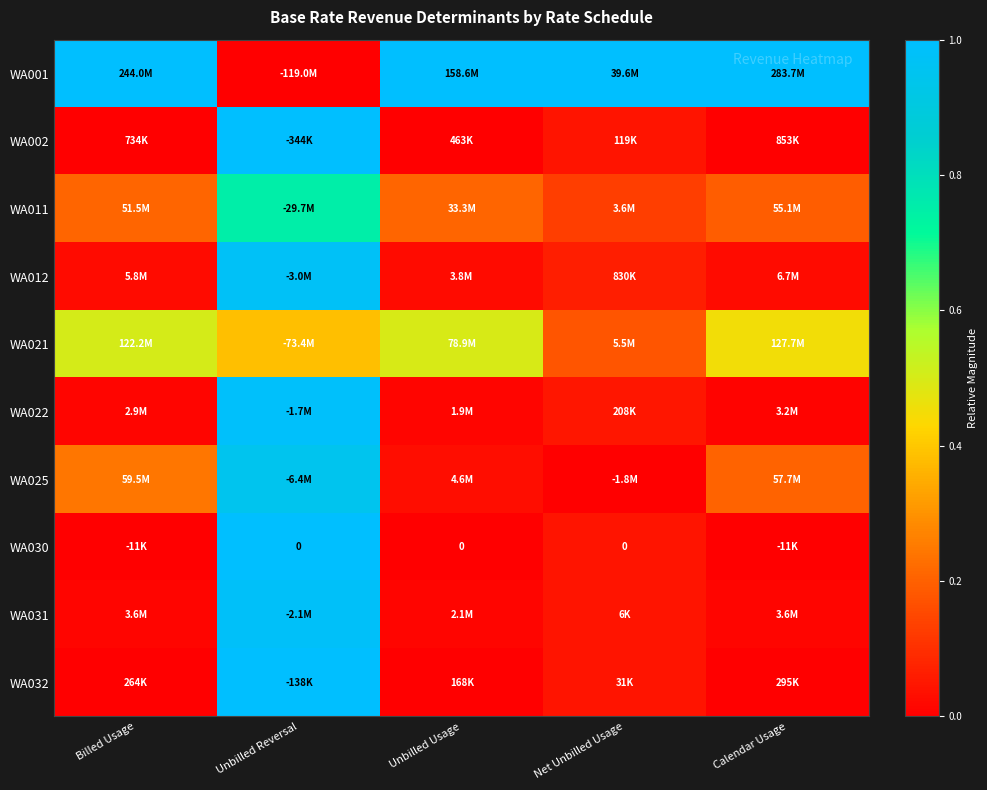

Which series has the largest total across all categories?

WA001